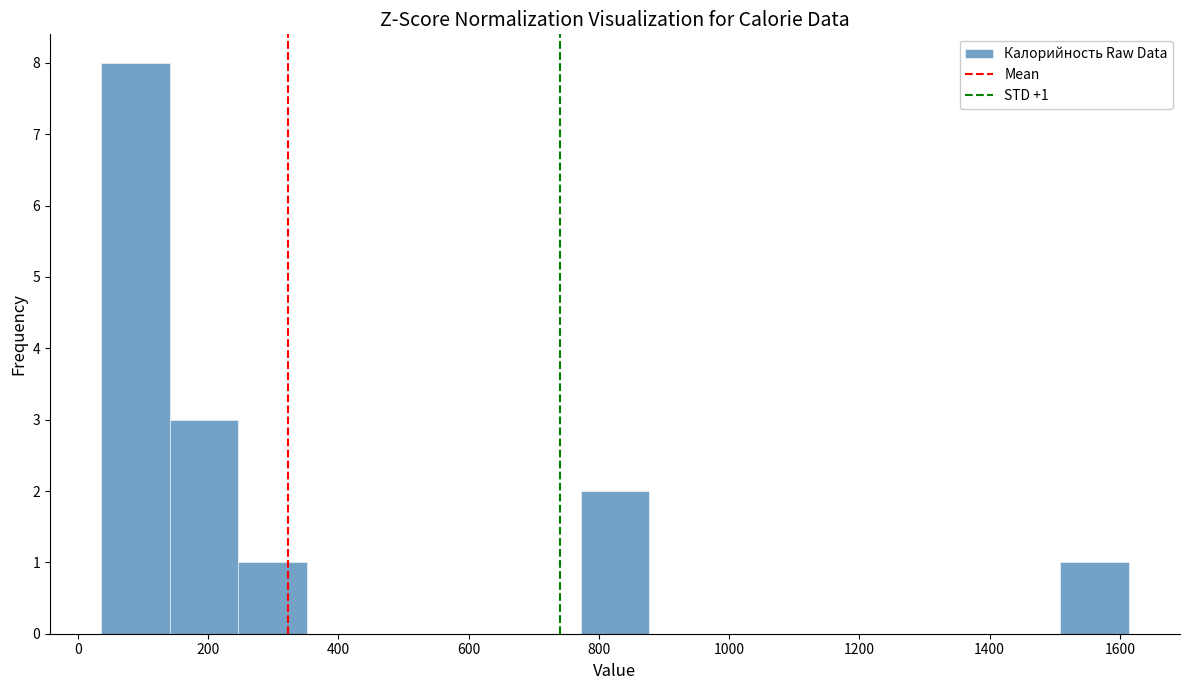

Over which range of the x-axis is the bar tallest?

40 to 140